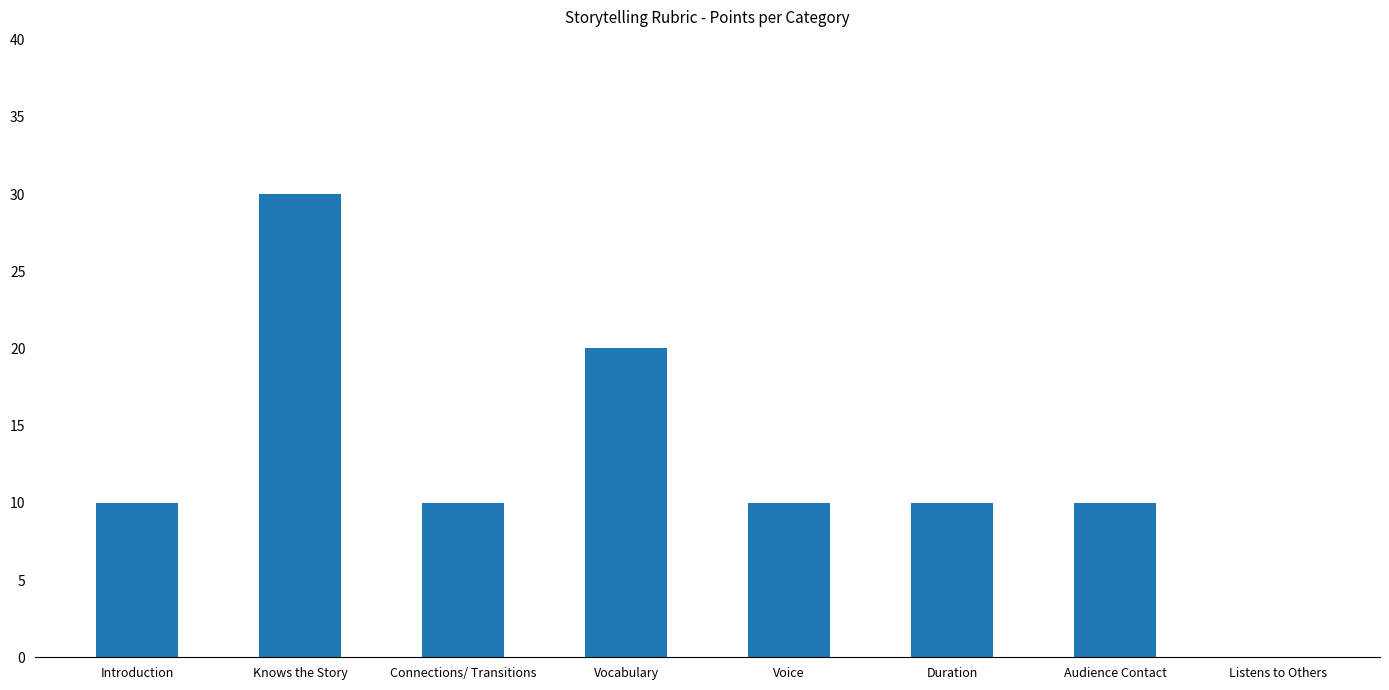

Reading left to right, extract all data points from this chart.

10	30	10	20	10	10	10	0